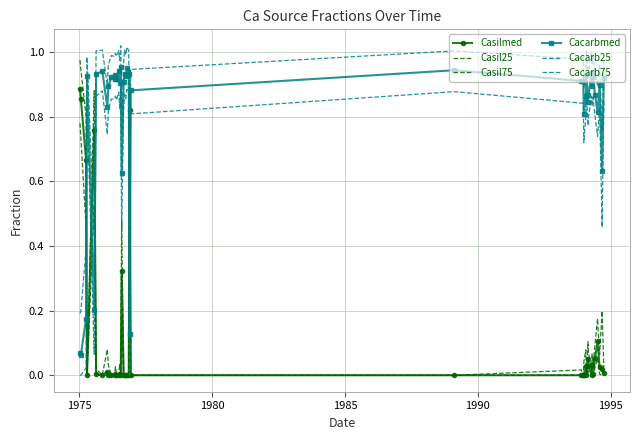

Rank the series by their maximum value, from lowest to highest.

Casil25, Casilmed, Cacarb25, Cacarbmed, Casil75, Cacarb75